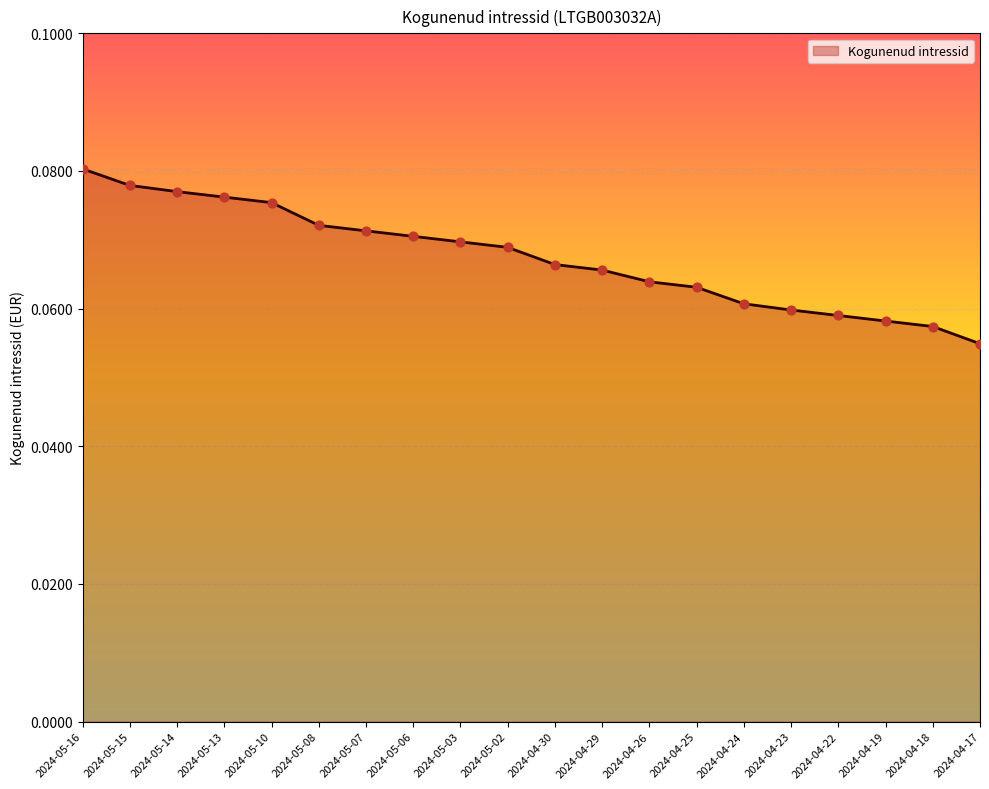

Between 2024-04-29 and 2024-05-16, which is larger?

2024-05-16